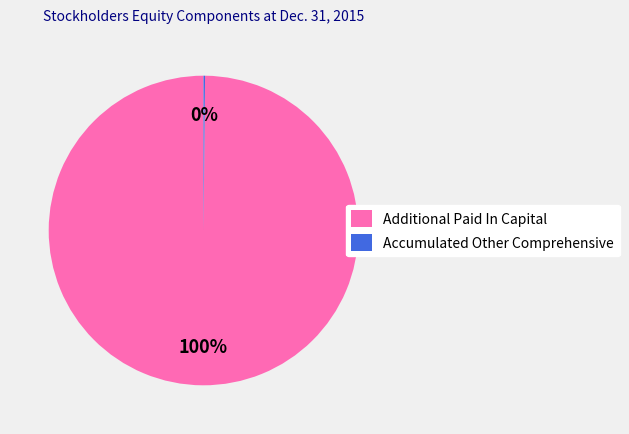

Is there any slice that represents more than half of the pie?

Yes